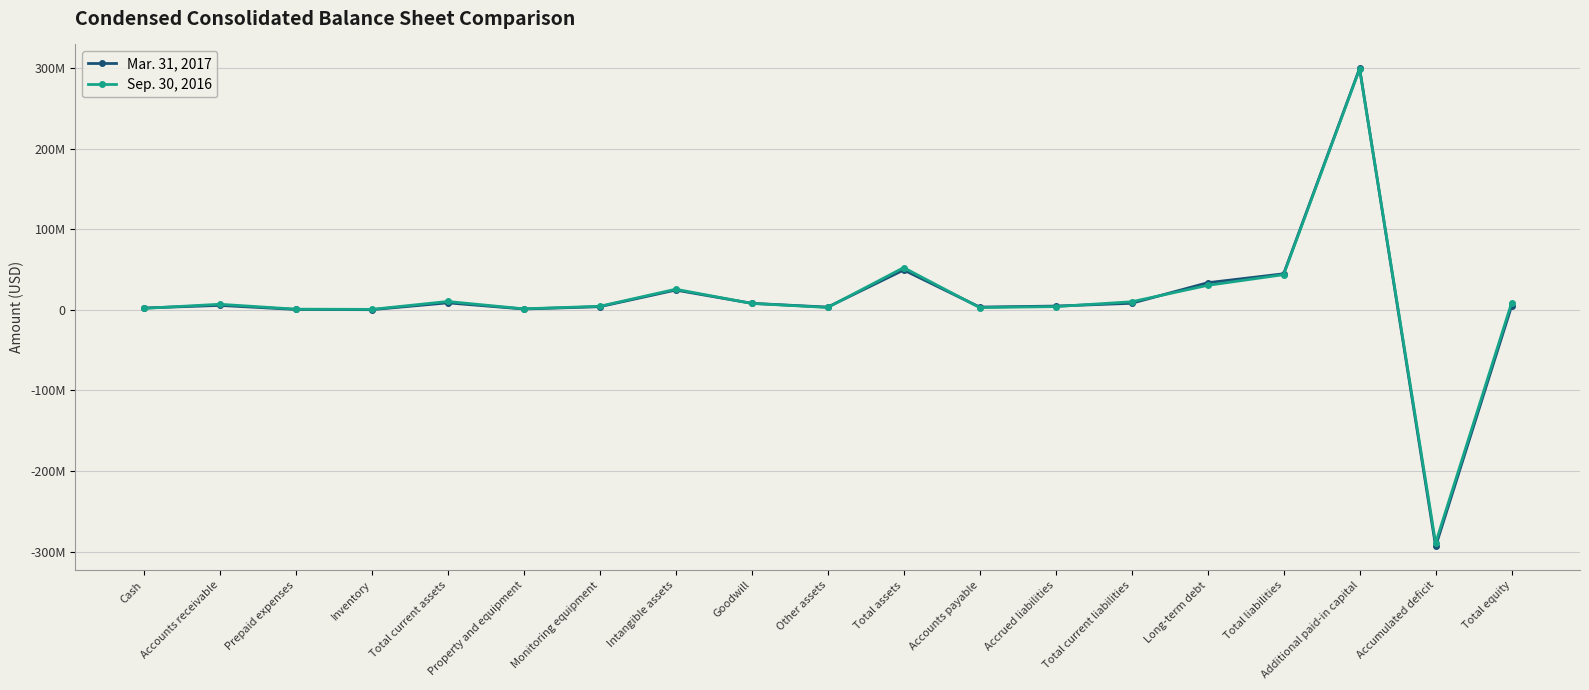

Does the chart have visible grid lines?

Yes